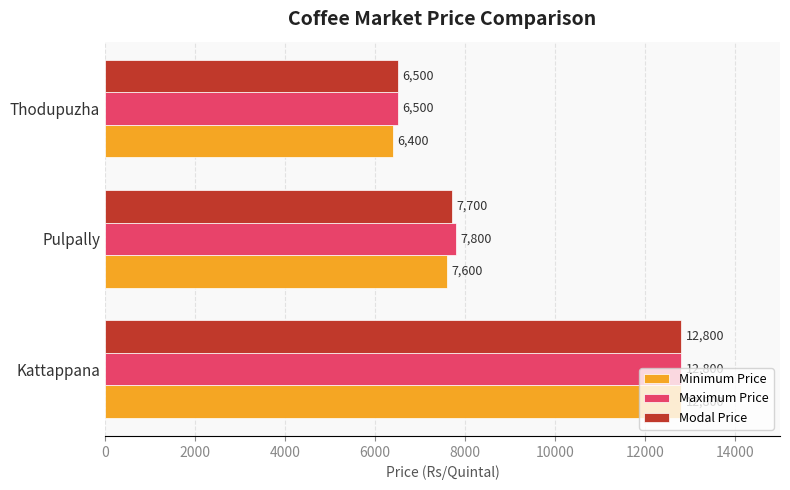

Rank the categories by Modal Price value from highest to lowest.

Kattappana, Pulpally, Thodupuzha